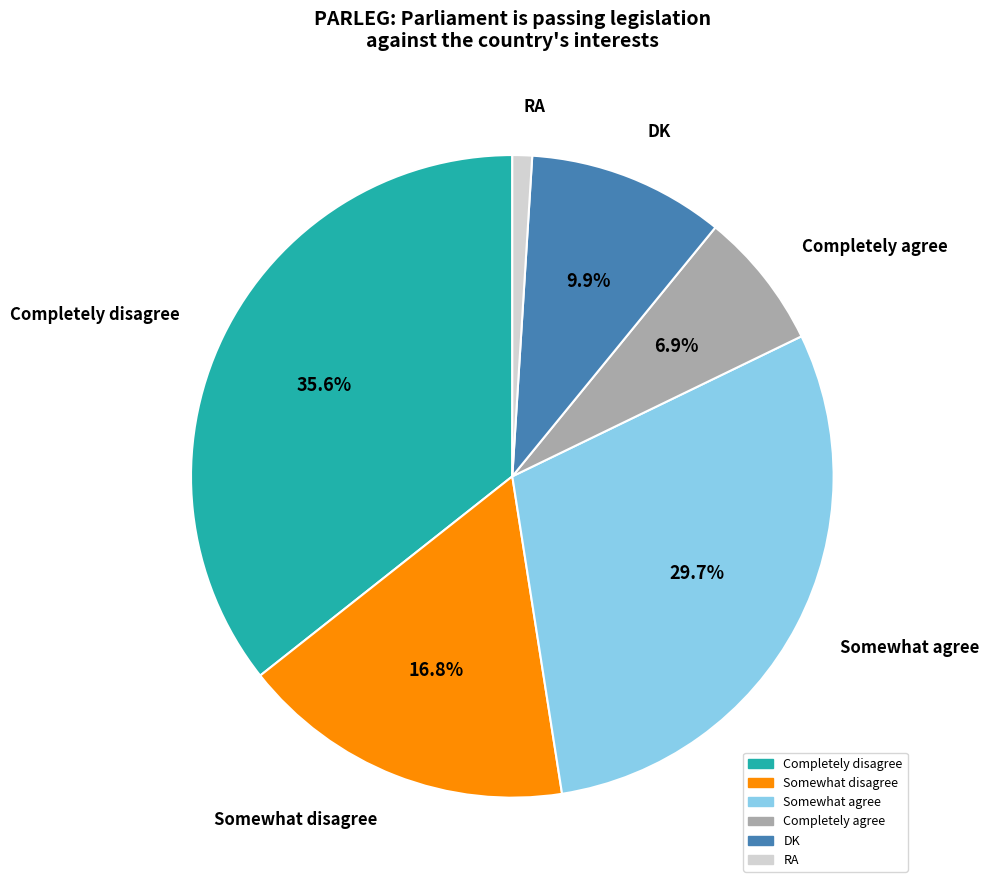

To the nearest percent, what is the difference between the RA and Somewhat agree slice percentages?

29%